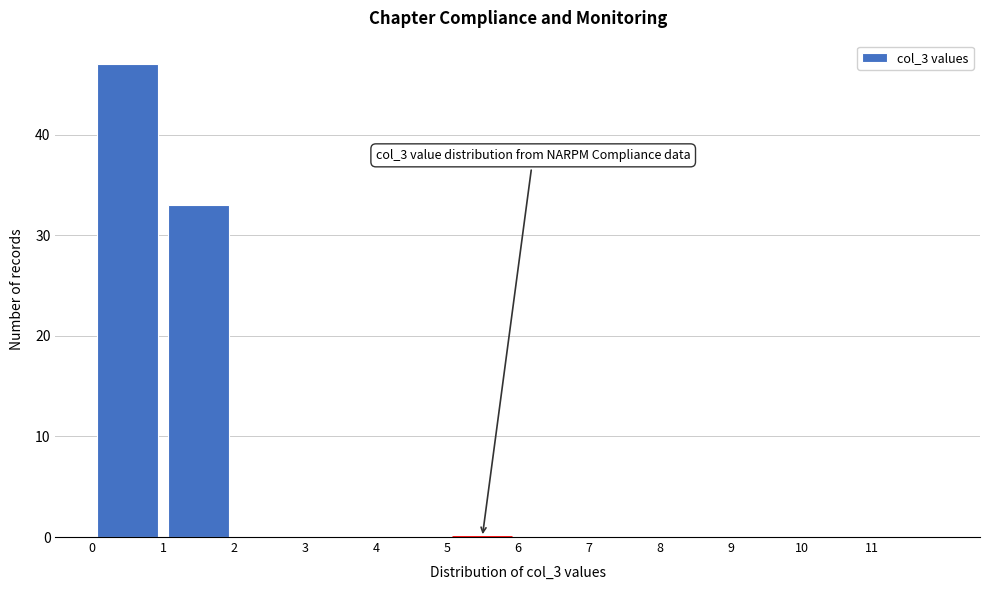

Which range on the x-axis has the tallest bar?

0 to 1